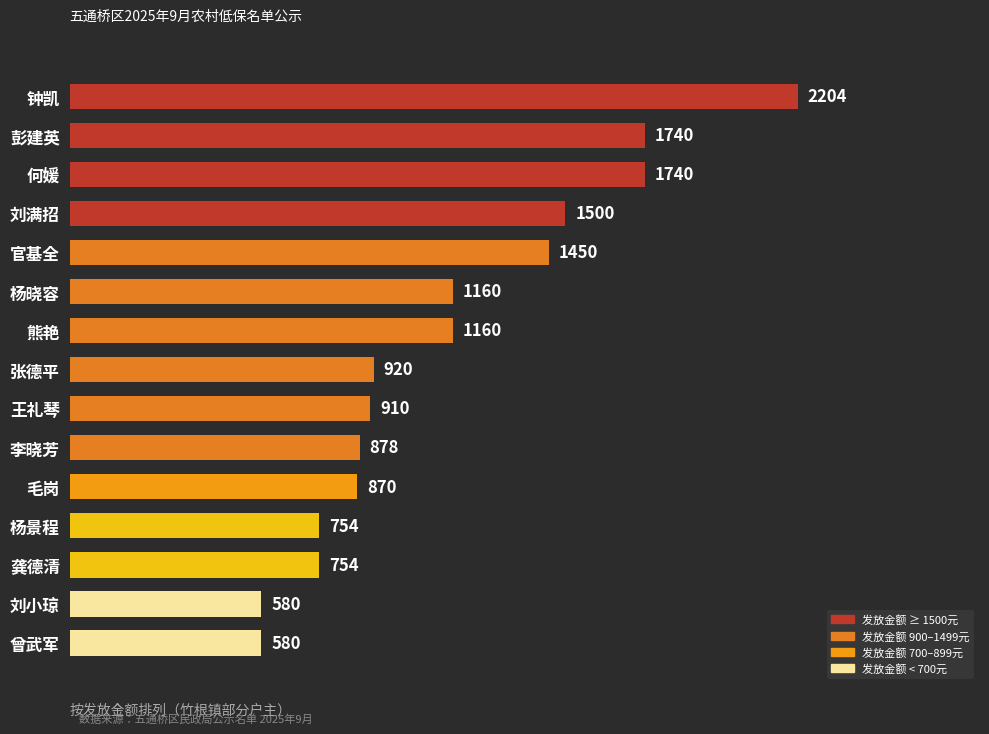

What is the average value?

1147